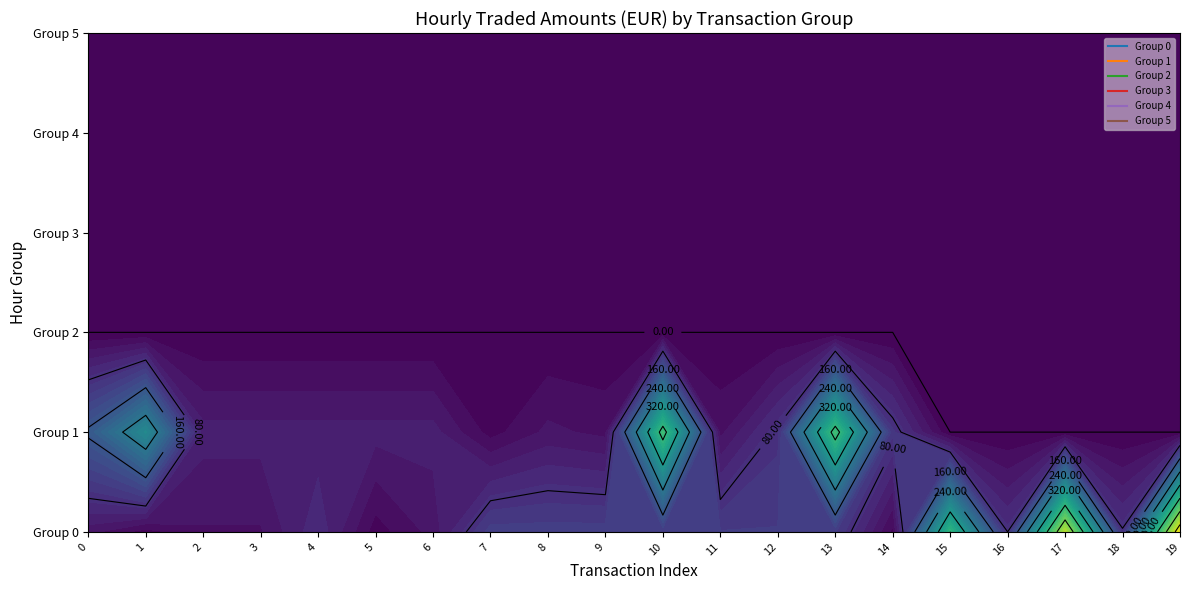

Which category has the lowest value across all series?

15